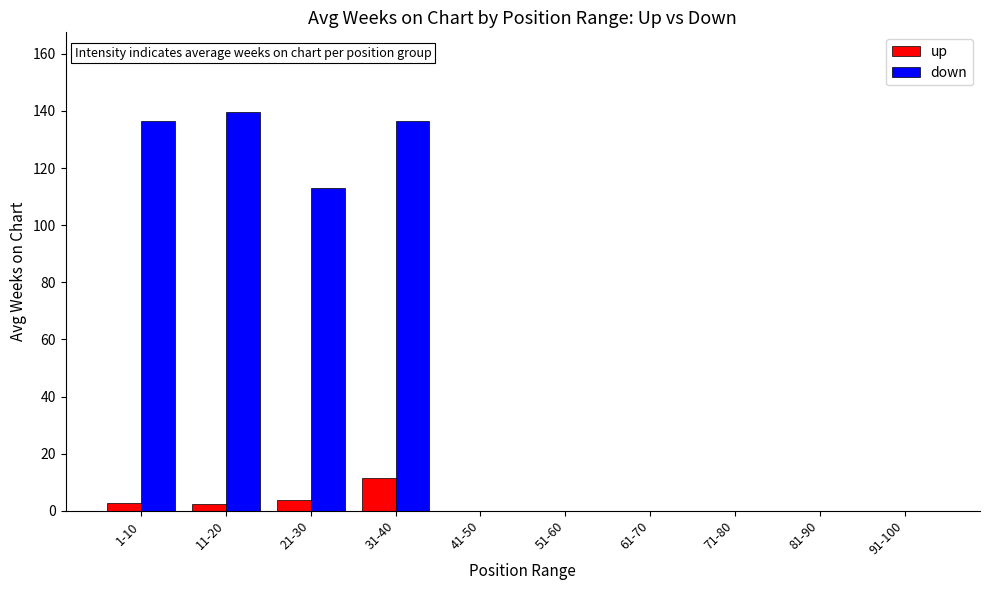

How many groups of bars are there?

10